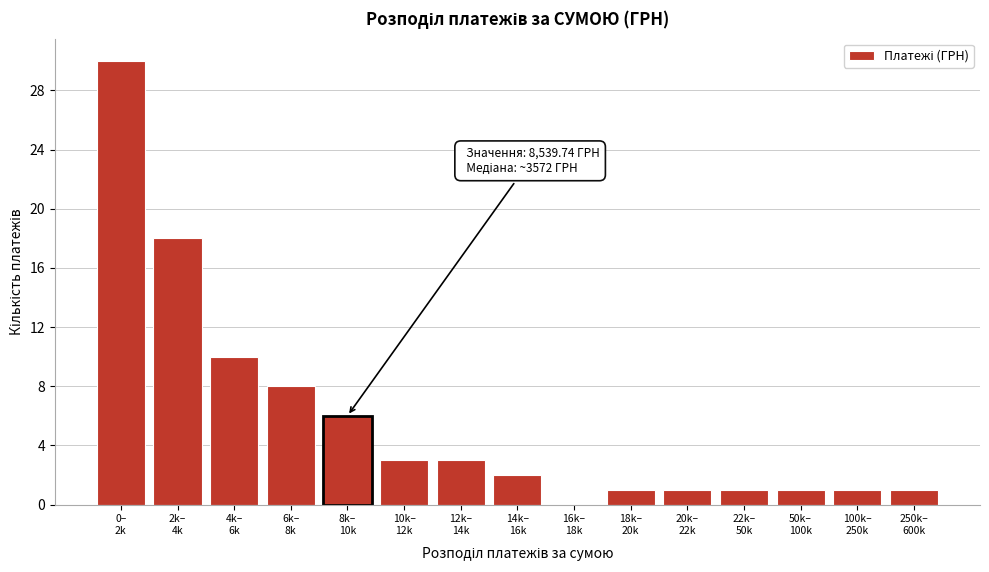

What is the sum of all values?

86